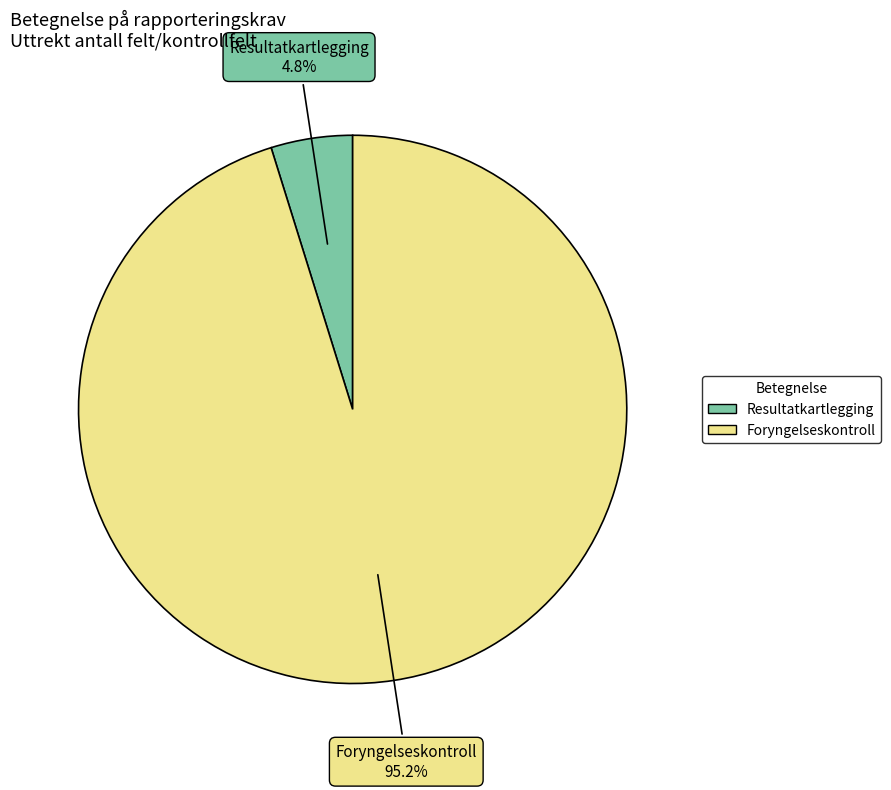

Which slice is the smallest?

Resultatkartlegging